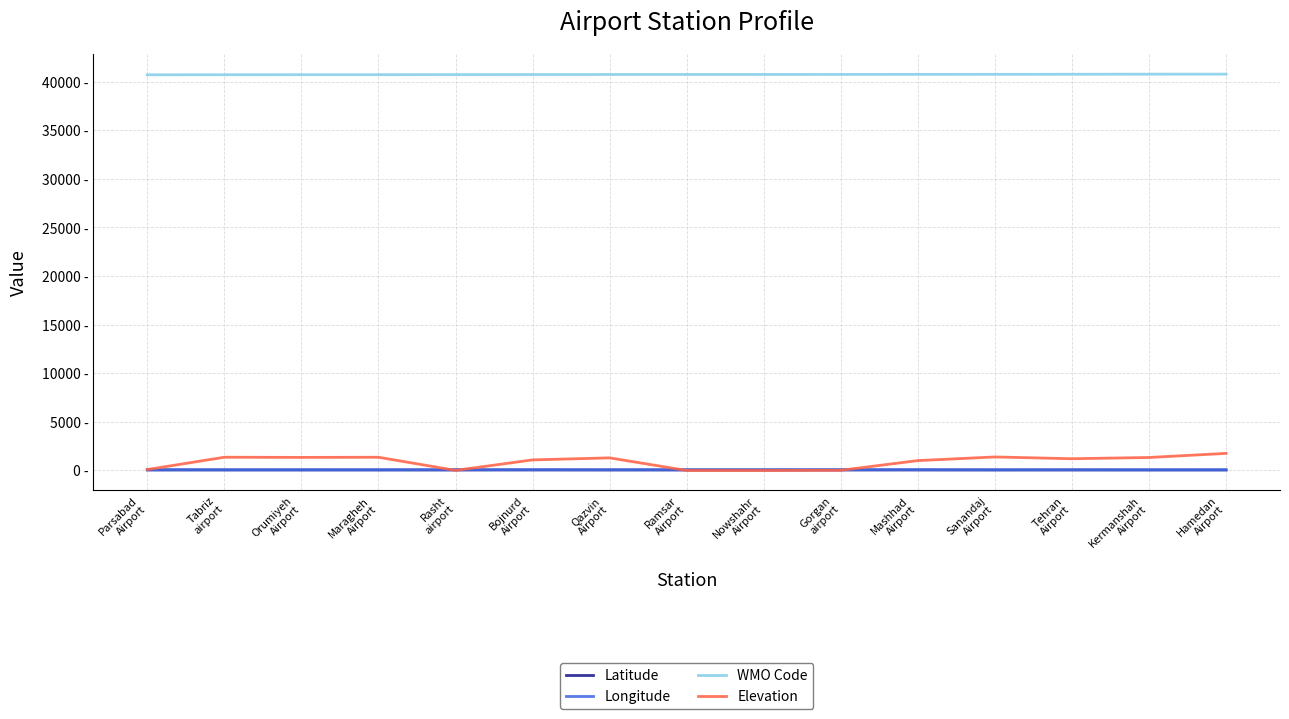

List the series in order of their peak value, highest first.

WMO Code, Elevation, Longitude, Latitude